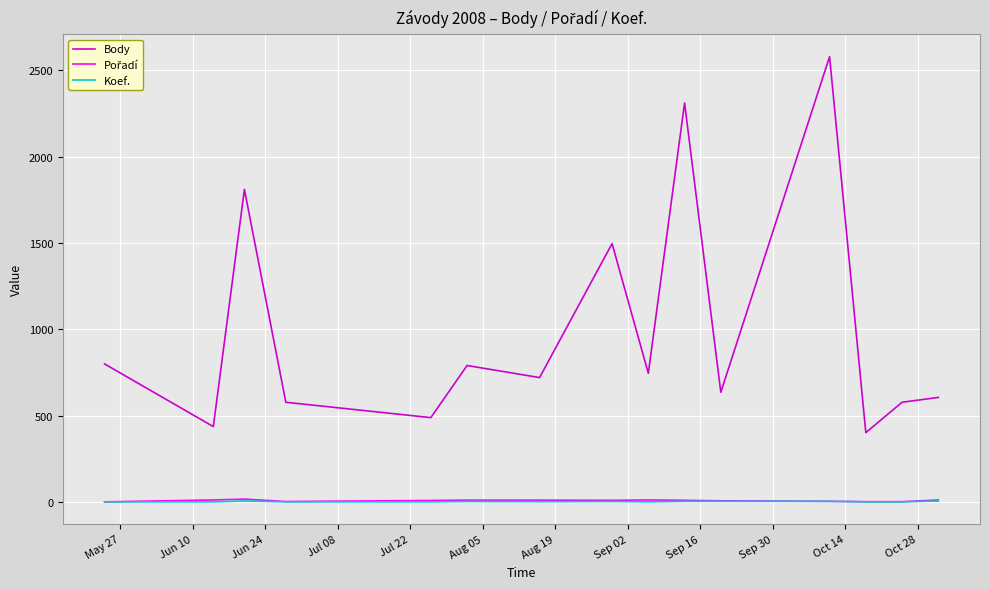

What is the maximum value for Body?

2580